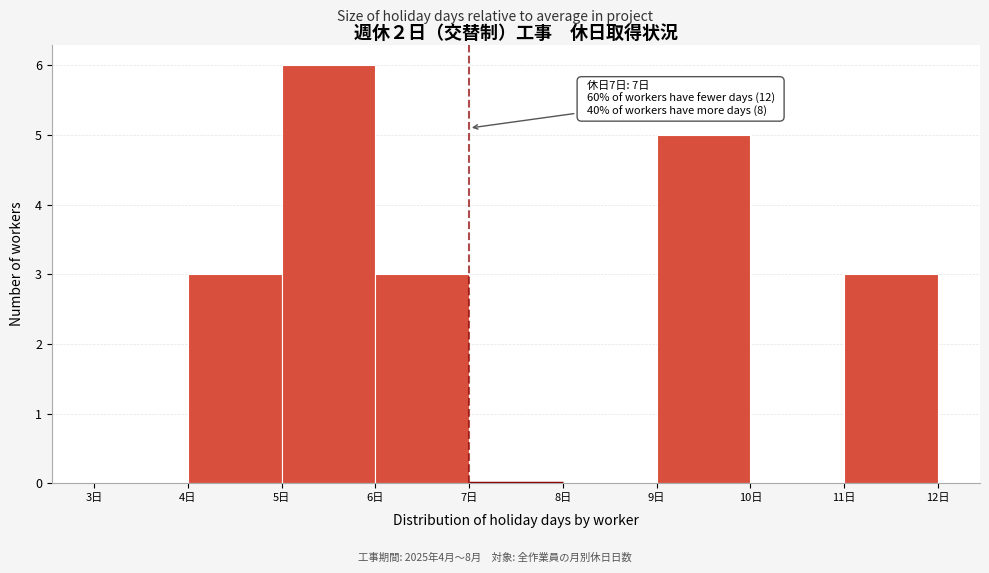

Over which range of the x-axis is the bar tallest?

5 to 6